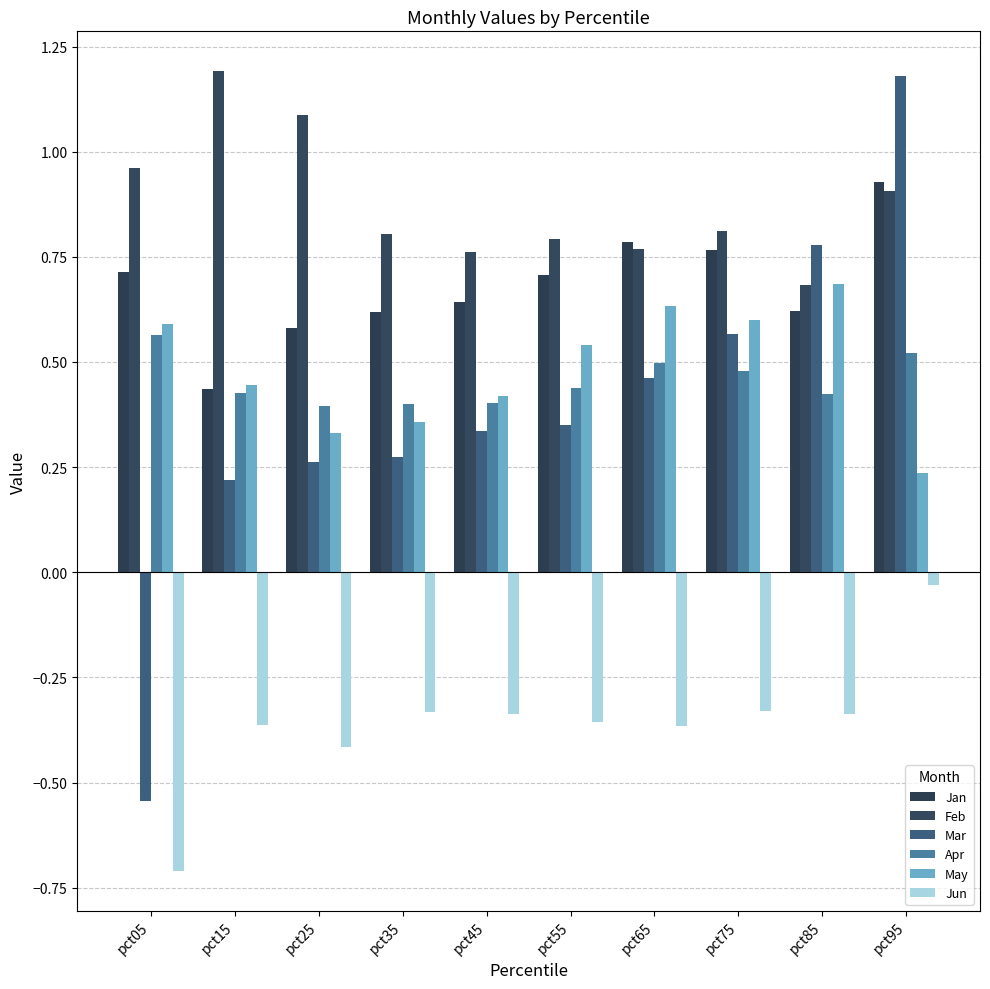

At which label does Mar first exceed 0?

pct15